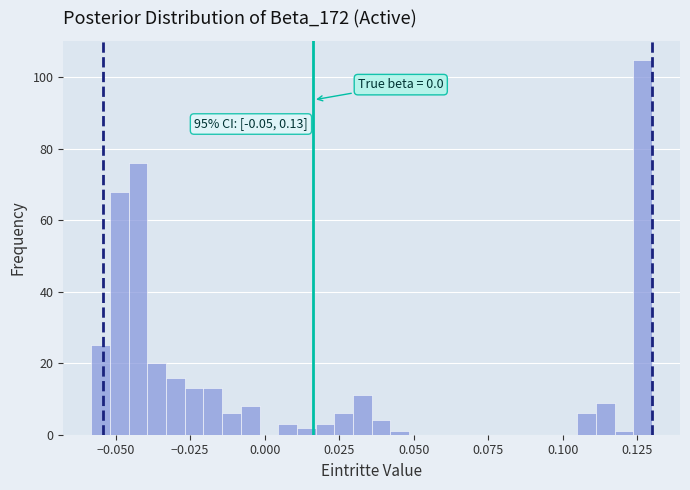

Read against the x-axis, roughly where is the centre of the tallest bar?

0.125